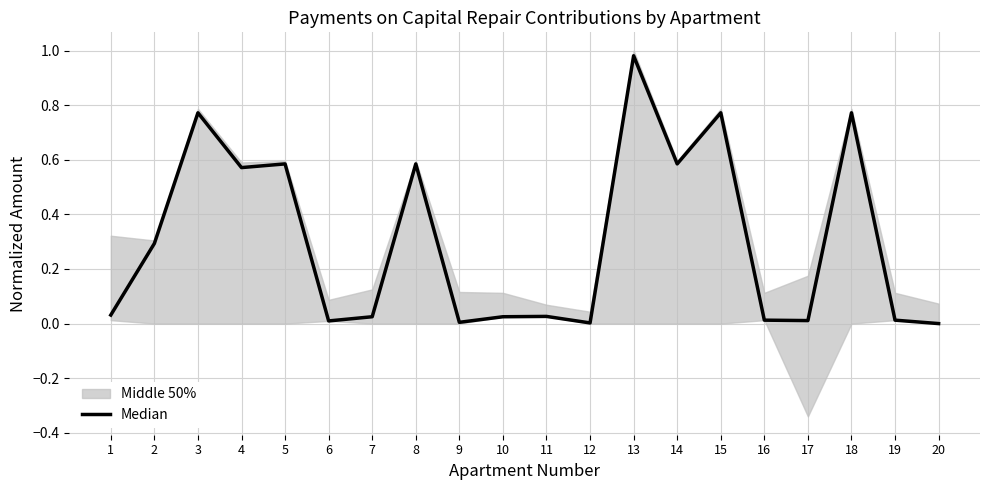

Which category has the highest value across all series?

13